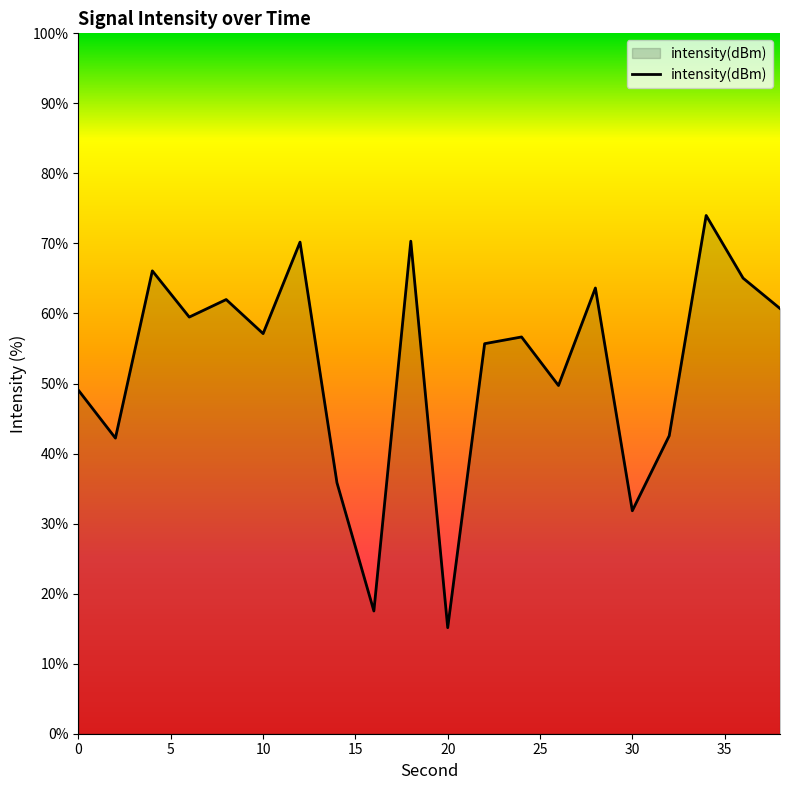

What is the smallest value displayed?

15.1